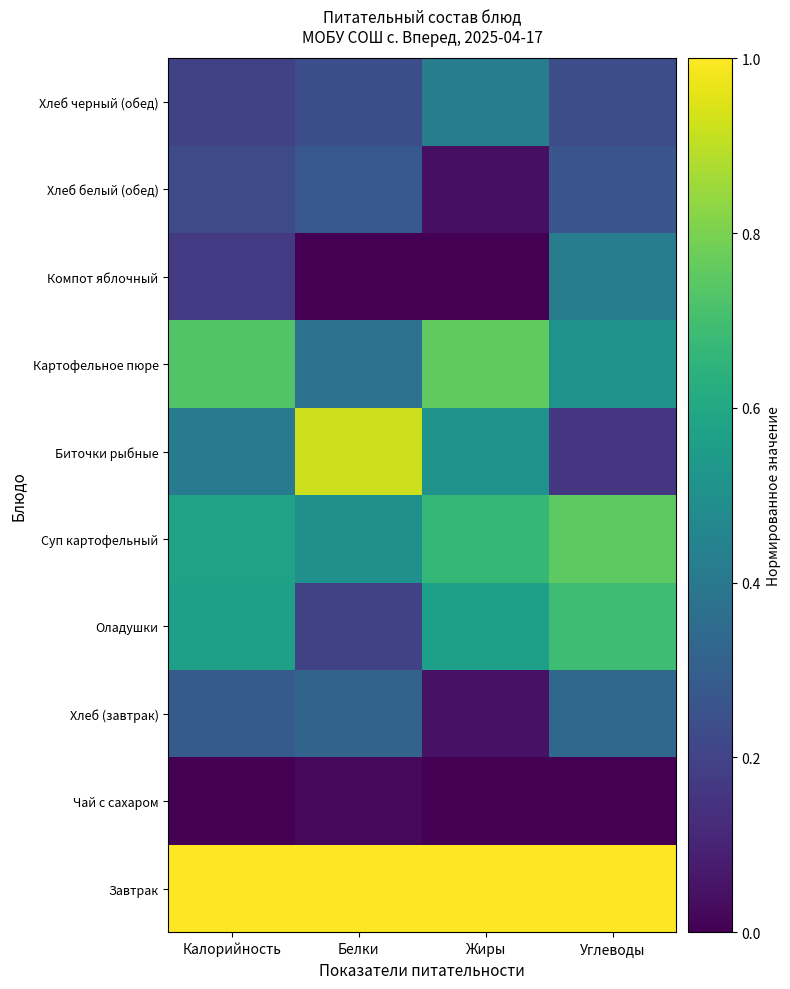

What is the total value across all series at Белки?

3.8